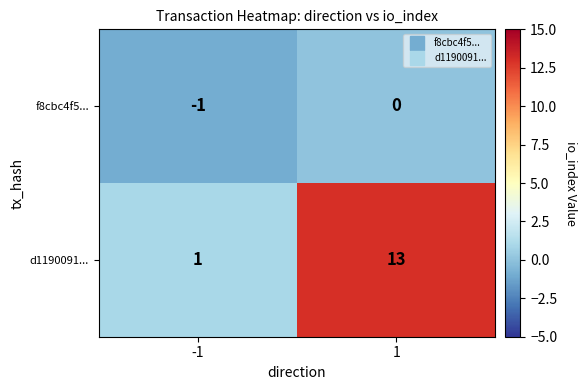

What is the difference between the maximum and minimum values in the d1190091... series?

12